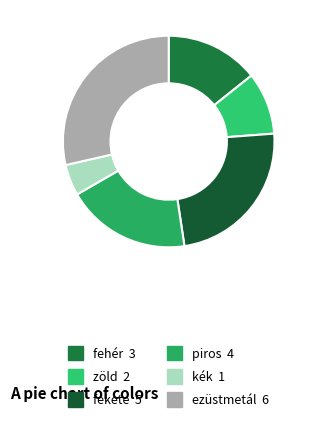

Is it true that zöld is 15% of the pie?

False